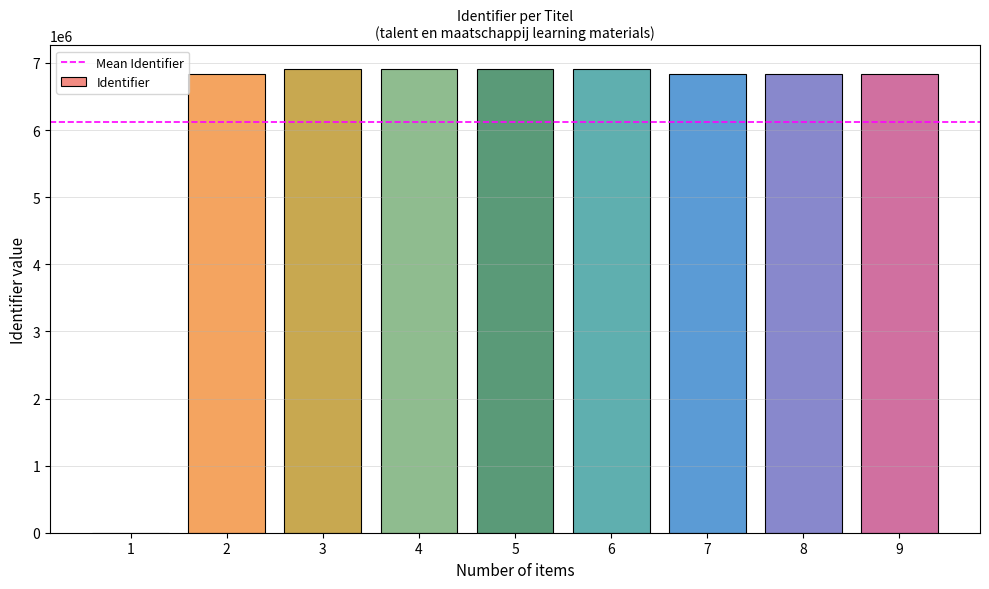

What is the change in value from 1 to 7?

+6841448